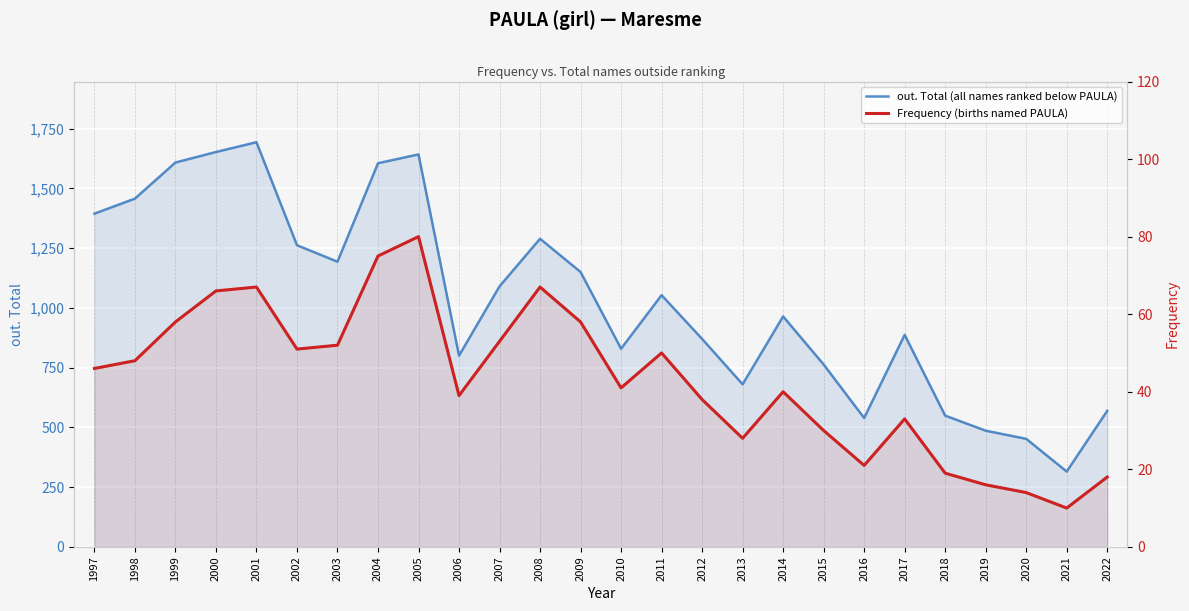

How many data points in Frequency (births named PAULA) are less than 46?

13